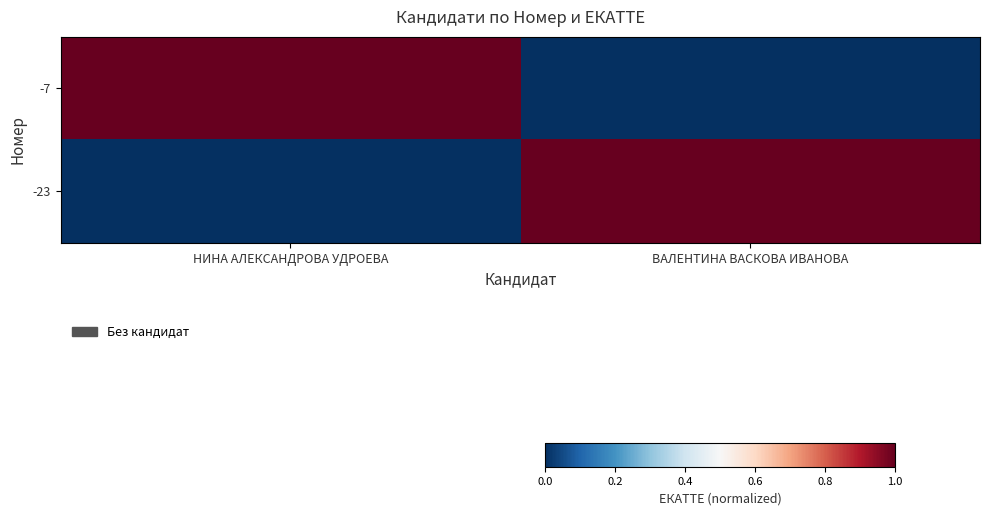

What is the spread (max minus min) of values at ВАЛЕНТИНА ВАСКОВА ИВАНОВА?

1